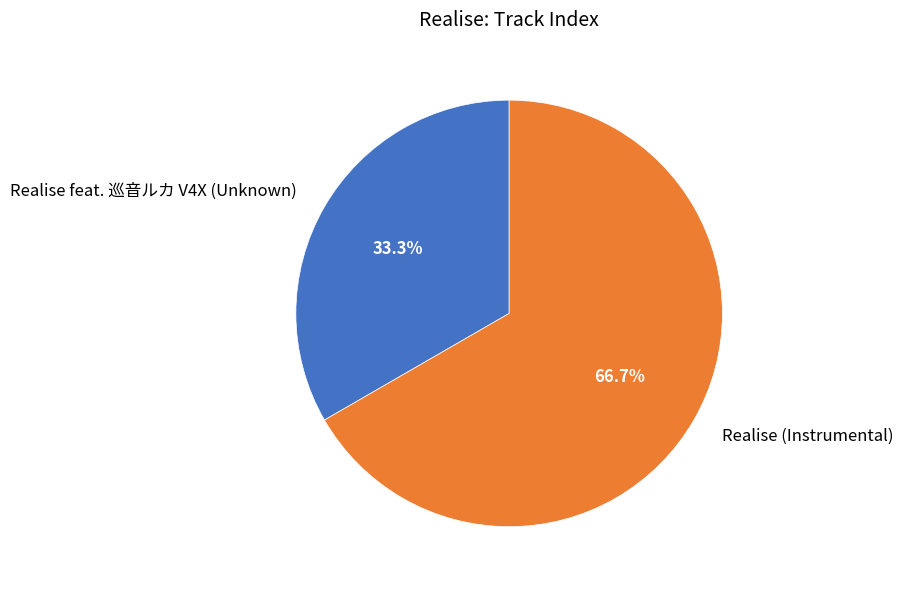

What percentage is NOT represented by Realise feat. 巡音ルカ V4X (Unknown)?

66.7%